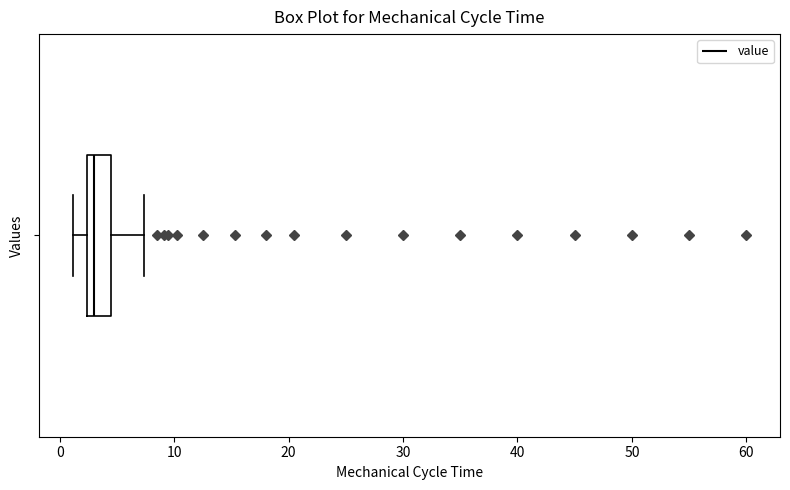

Transcribe this box plot: give where the median line is, the range the box spans, and where the two whiskers end, as read against the x-axis. The values are not printed on the chart, so give them approximately, as read against the axis.

median 3, box 2 to 5, whiskers 1 to 7